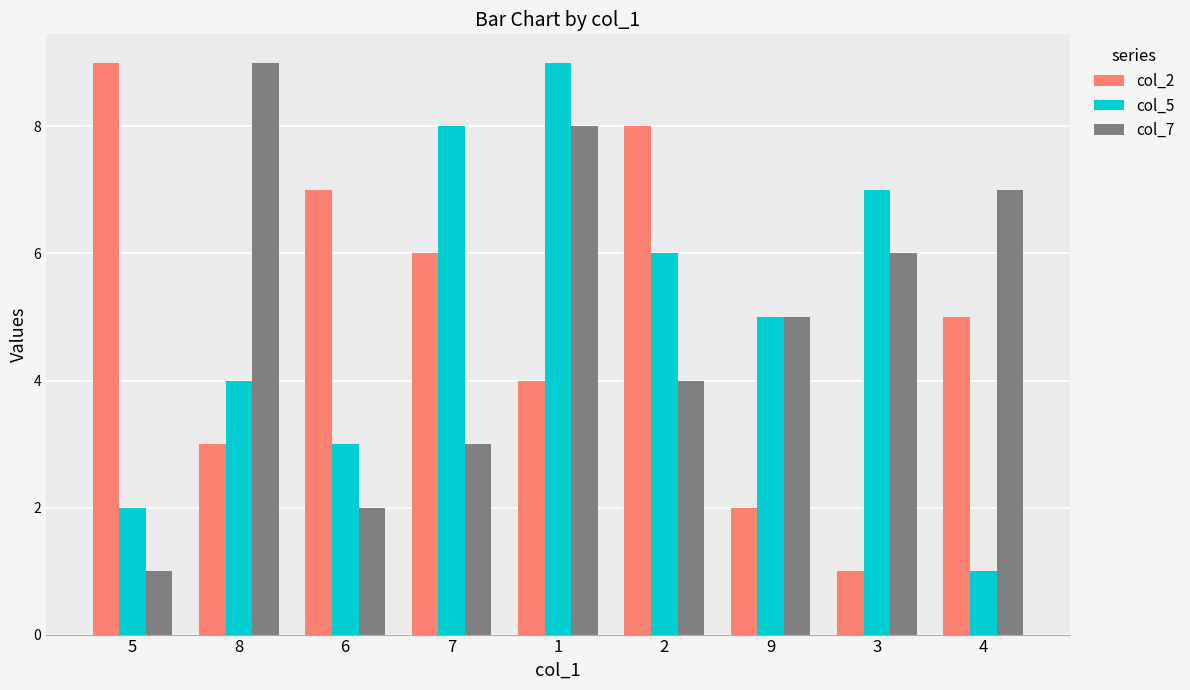

Read the col_5 value at 4.

1